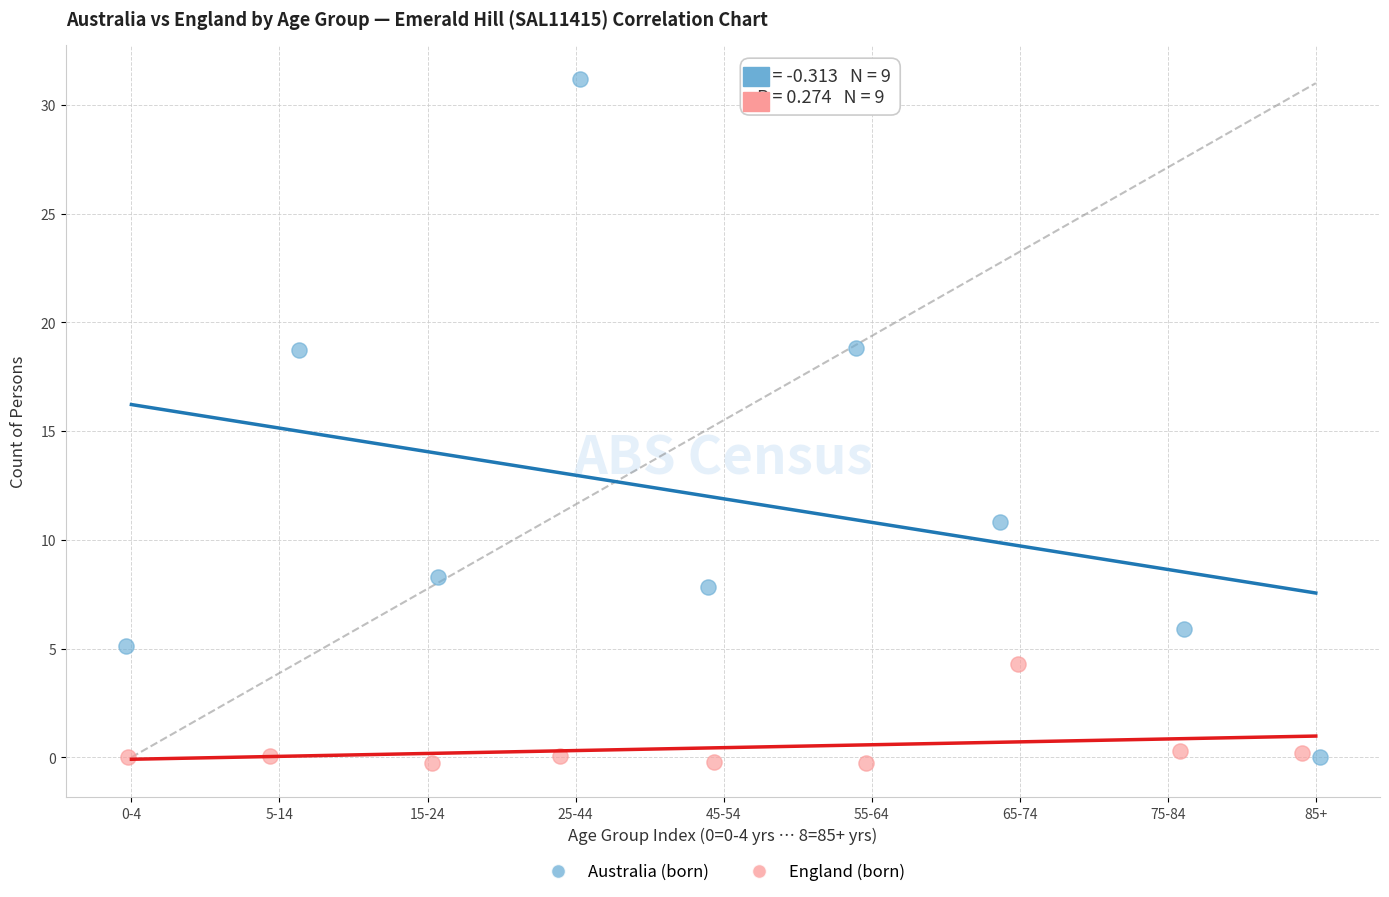

Which series reaches the maximum Y coordinate?

Australia (born)